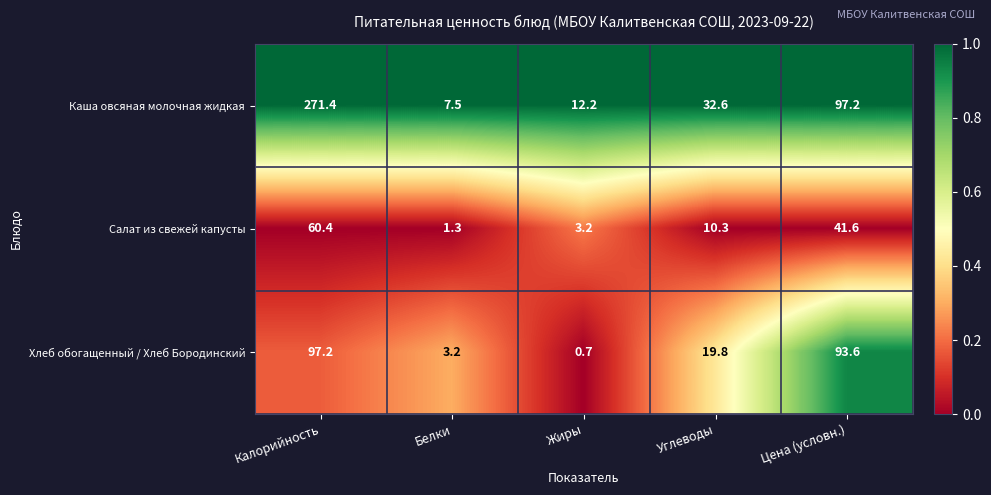

Reading left to right, extract all data points from this chart.

Каша овсяная молочная жидкая: 271.4	7.5	12.2	32.6	97.2
Салат из свежей капусты: 60.4	1.3	3.2	10.3	41.6
Хлеб обогащенный / Хлеб Бородинский: 97.2	3.2	0.7	19.8	93.6